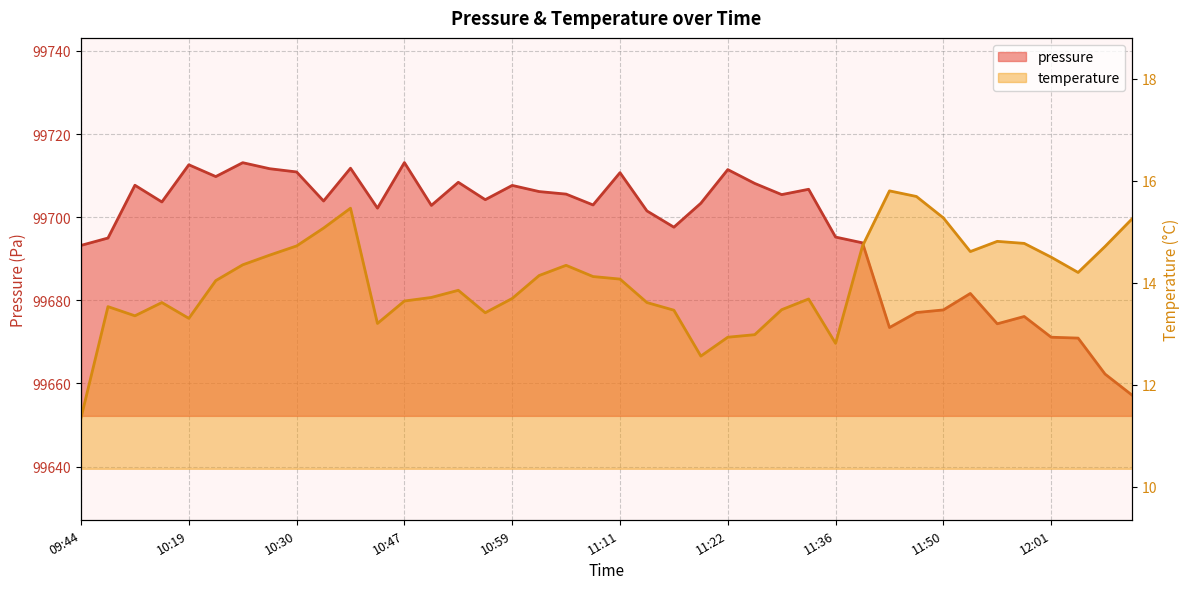

What is the sum of all pressure values?

3987882.2